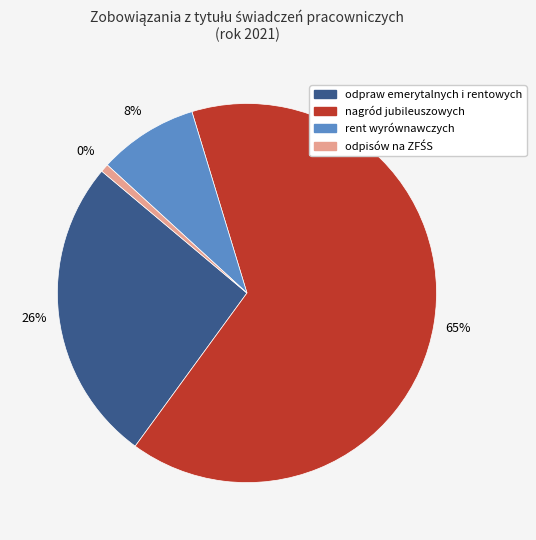

What is the change in value from odpraw emerytalnych i rentowych to odpisów na ZFŚS?

-21.8